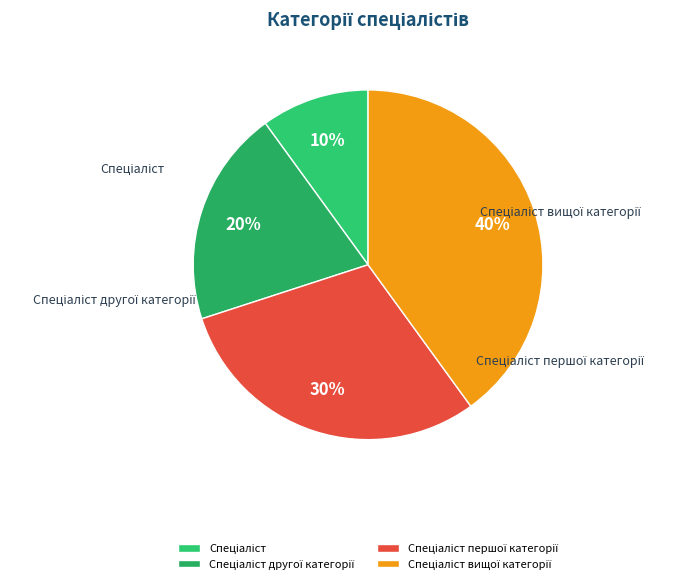

What portion of the pie excludes Спеціаліст першої категорії?

70.0%